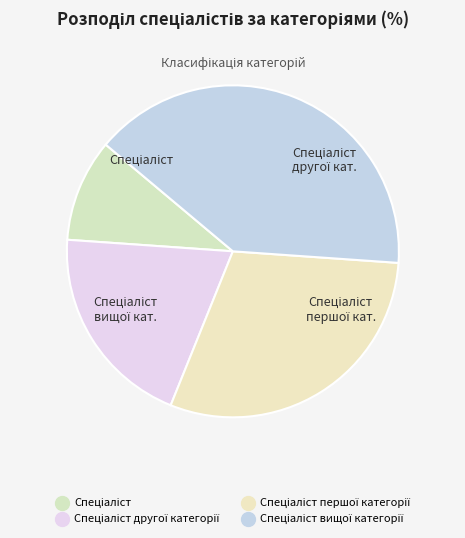

How many segments does this pie chart have?

4